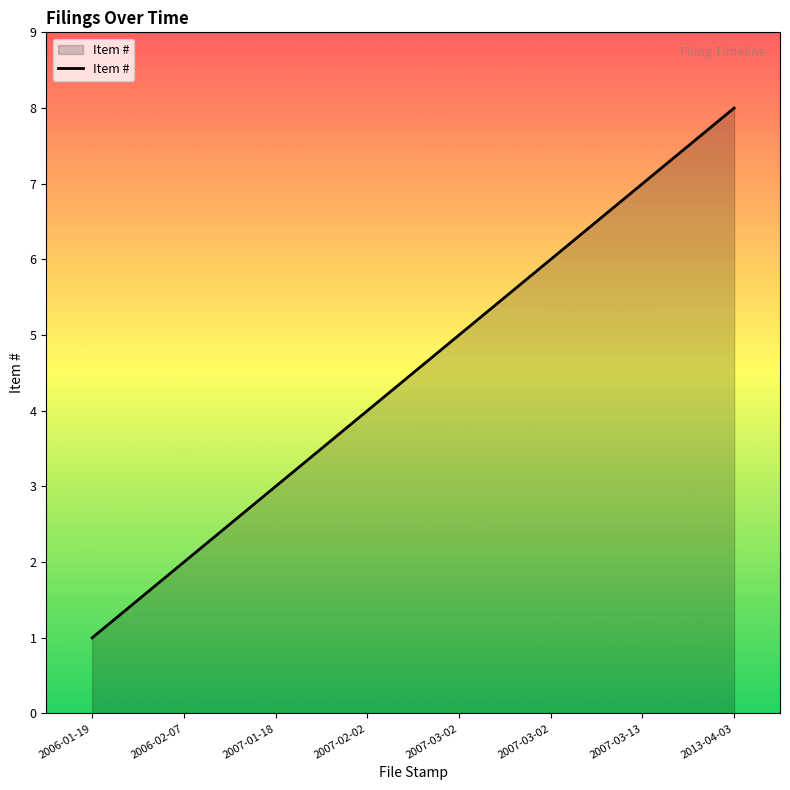

Is this an area chart (filled region under the line)?

Yes